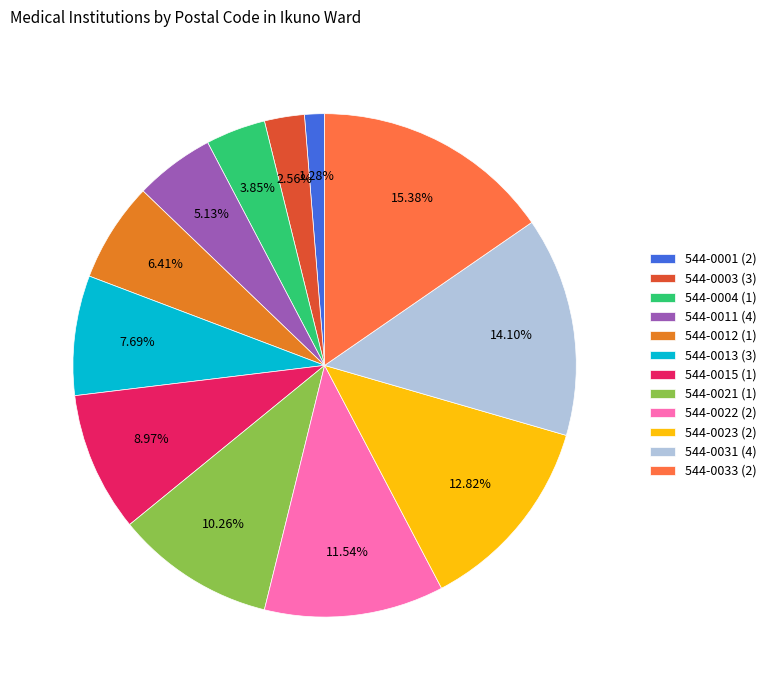

Is there a majority slice in this chart?

No